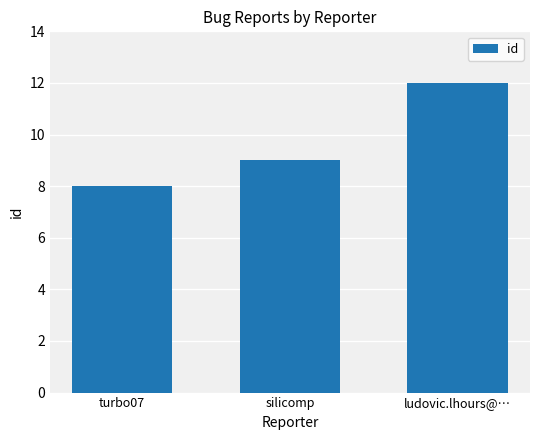

Where is the data nearest to the value 10?

silicomp